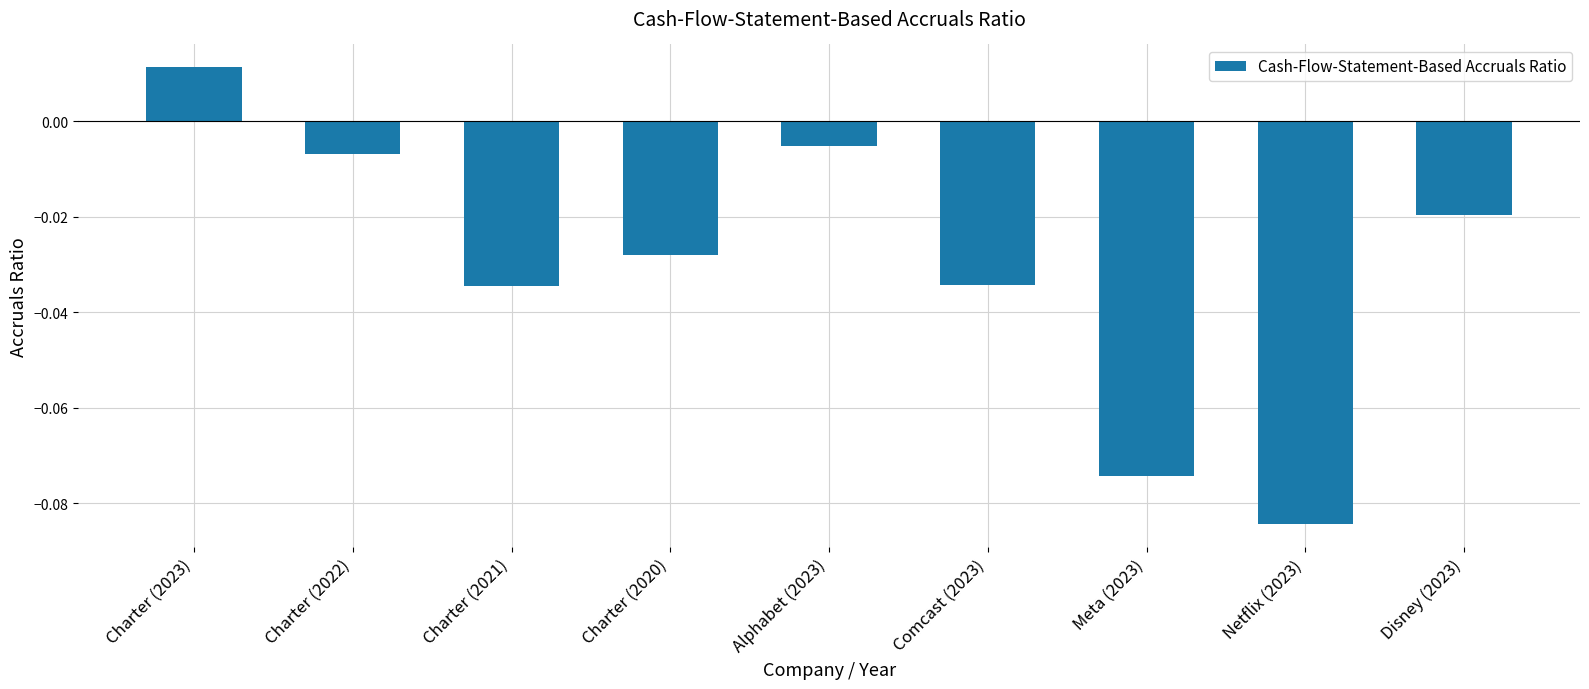

The chart shows a value of -0.0 at Meta (2023). True or false?

False